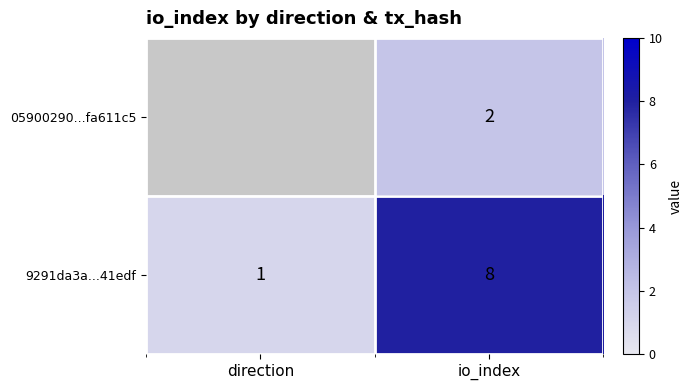

What is the difference between the 9291da3a...41edf values at direction and io_index?

7